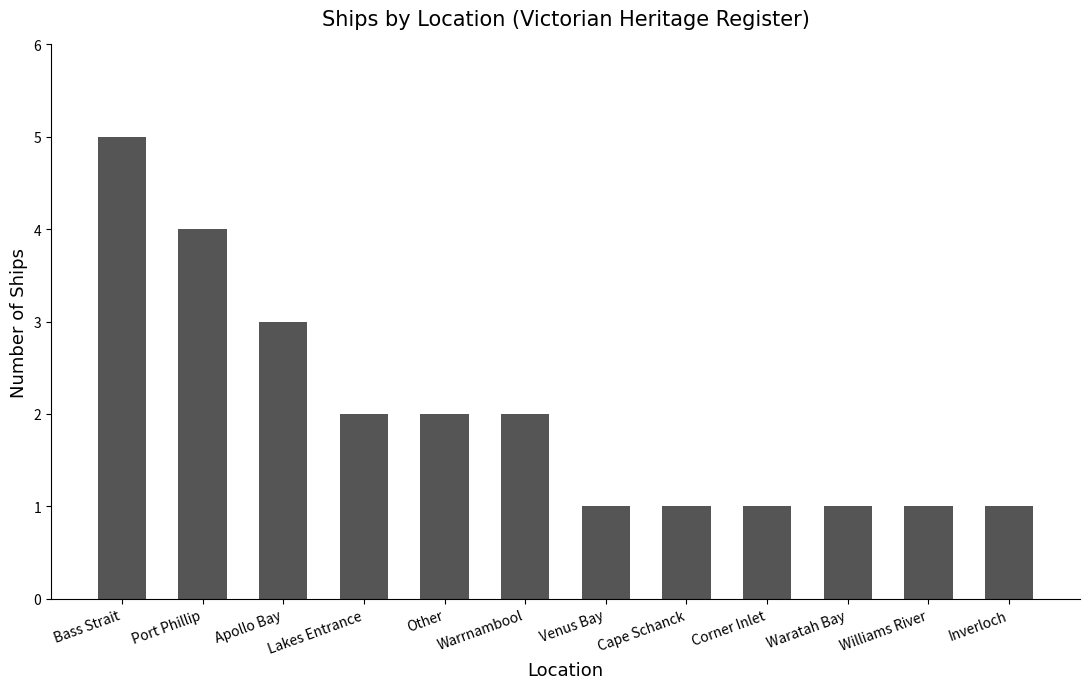

How many categories are shown in the chart?

12